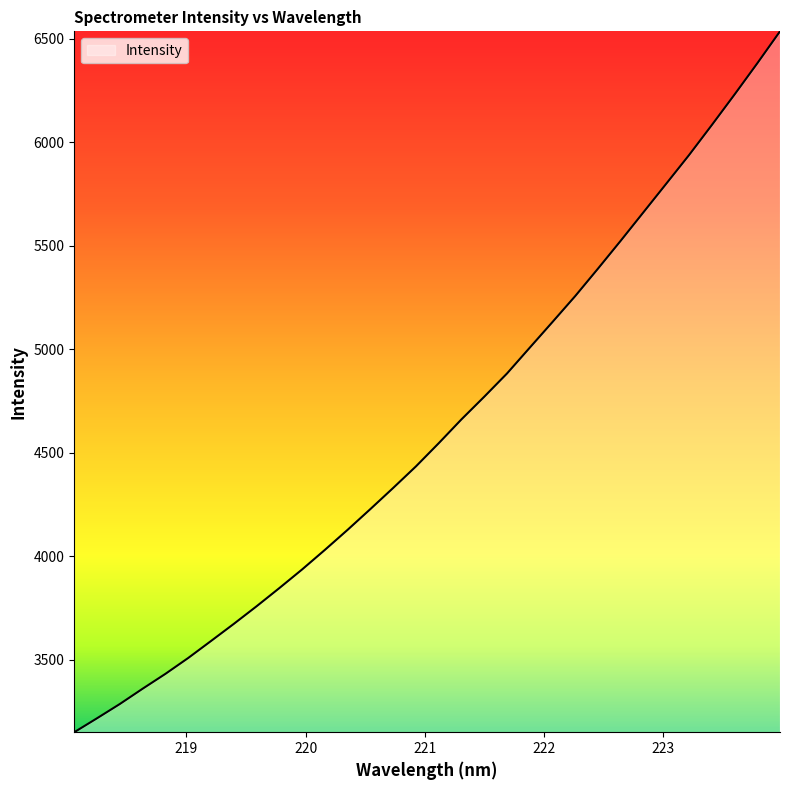

What is the difference between the maximum and second lowest values?

3318.6